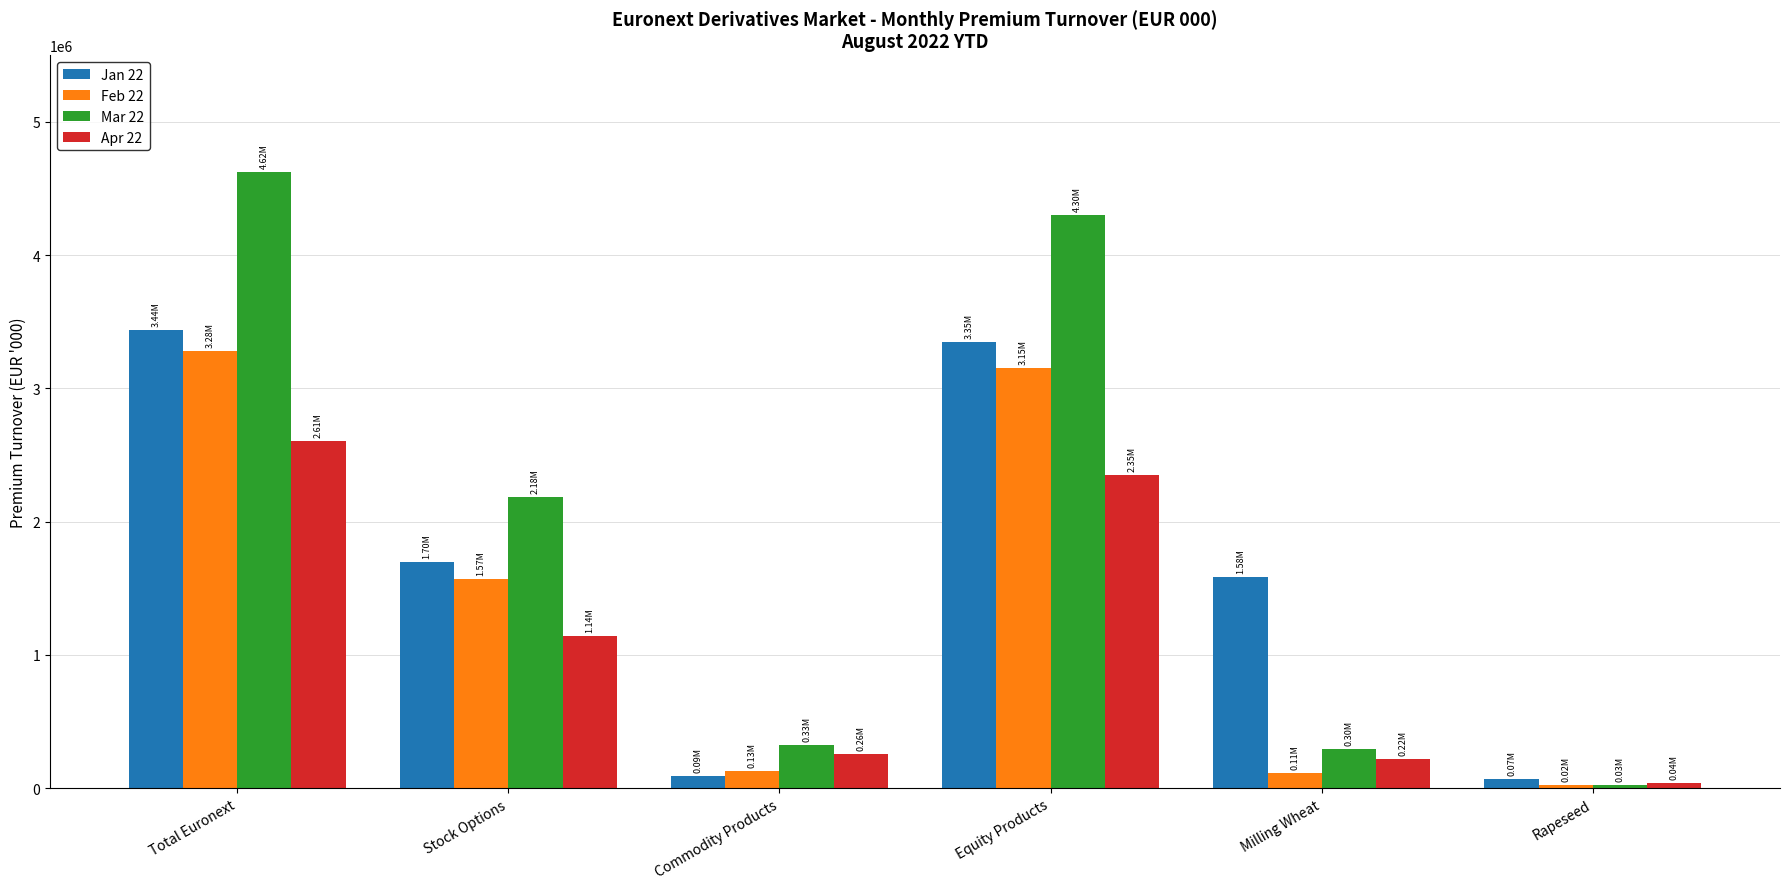

List the series in order of their overall mean, lowest first.

Apr 22, Feb 22, Jan 22, Mar 22